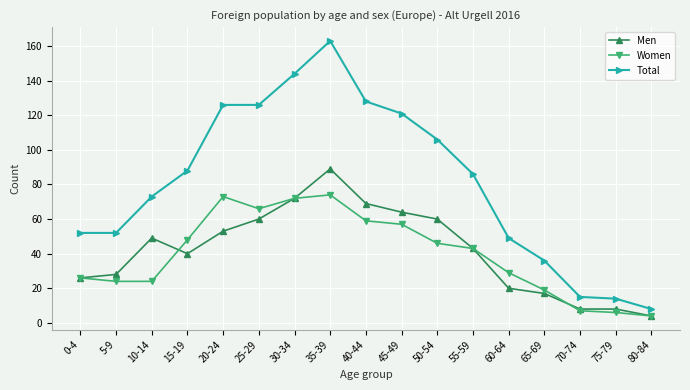

How many series are shown in this chart?

3